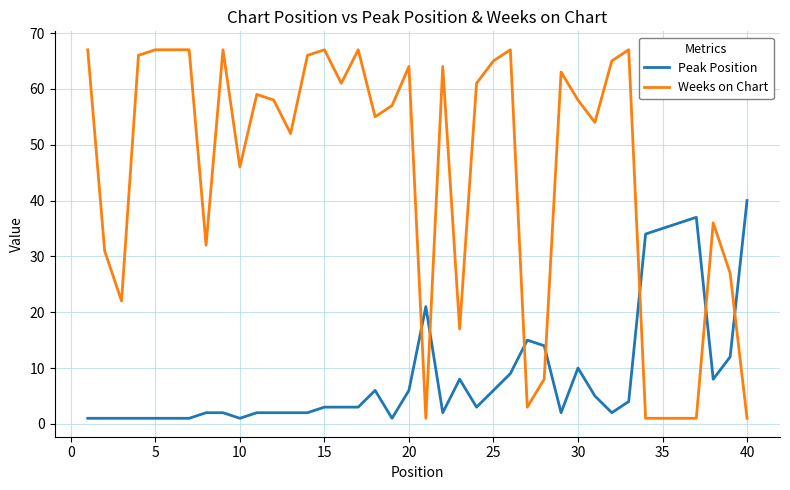

What is the highest value of the Peak Position series?

40